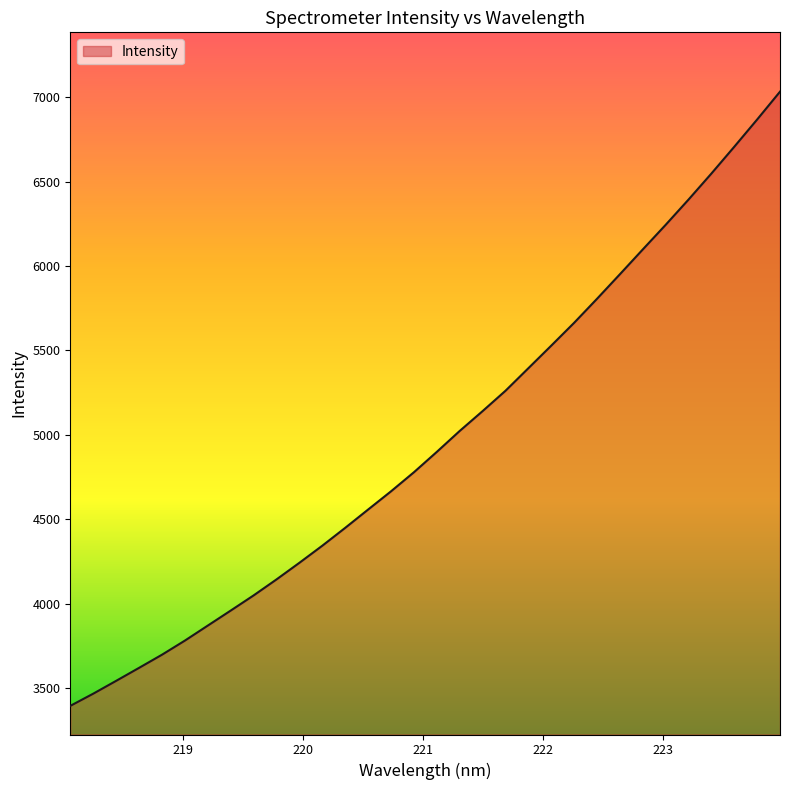

What is the smallest value displayed?

3393.7